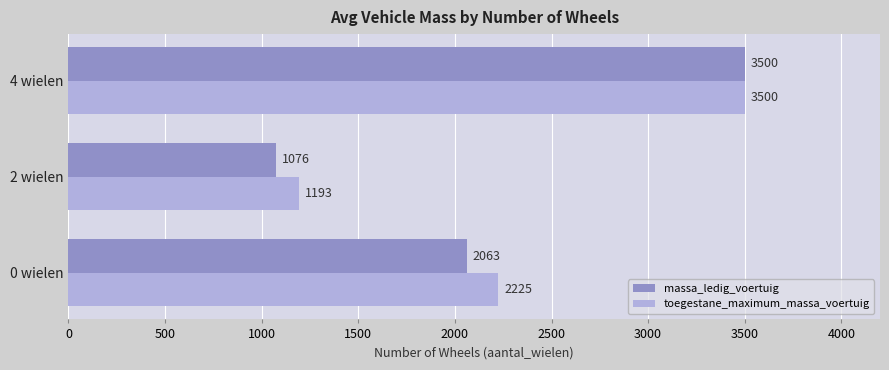

Where is massa_ledig_voertuig nearest to the value 2288?

0 wielen